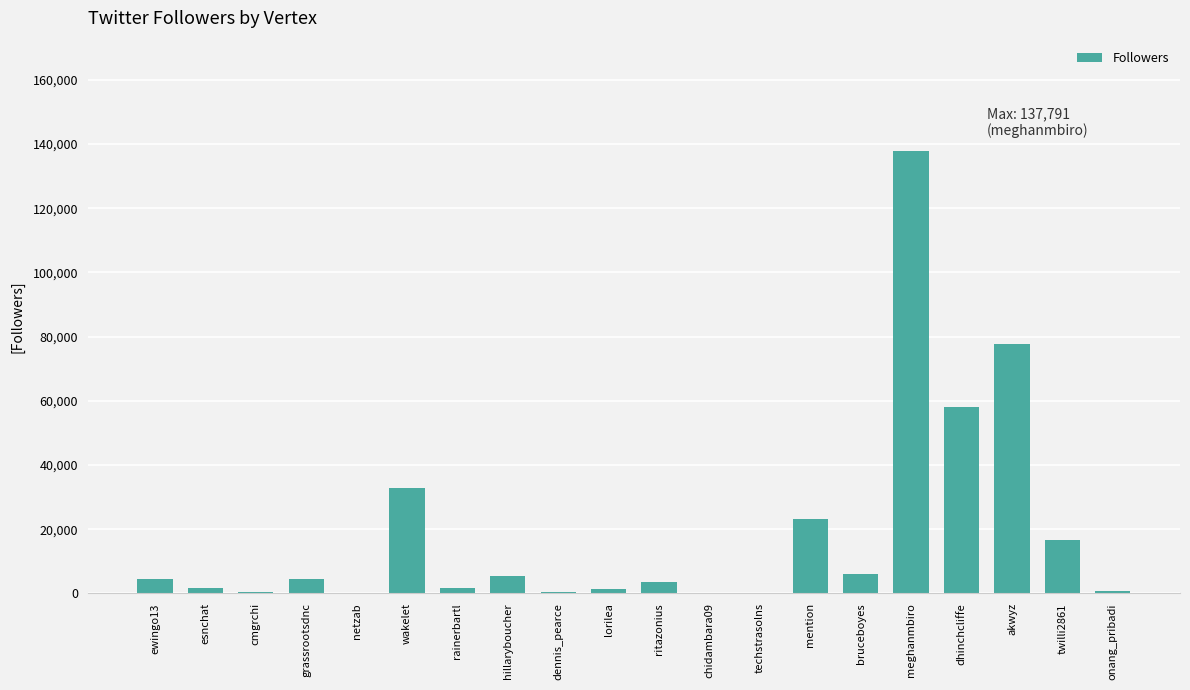

True or false: the data shows 4143 at twilli2861.

False